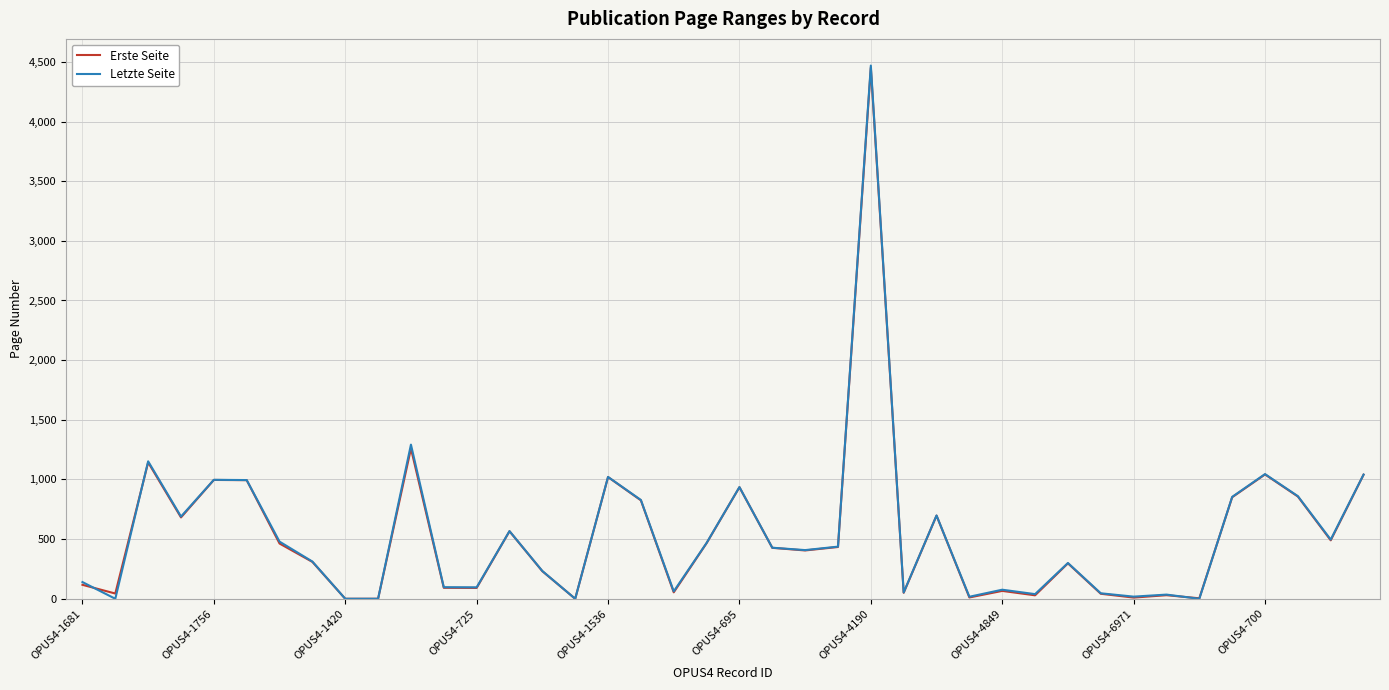

What is the greatest value displayed?

4469